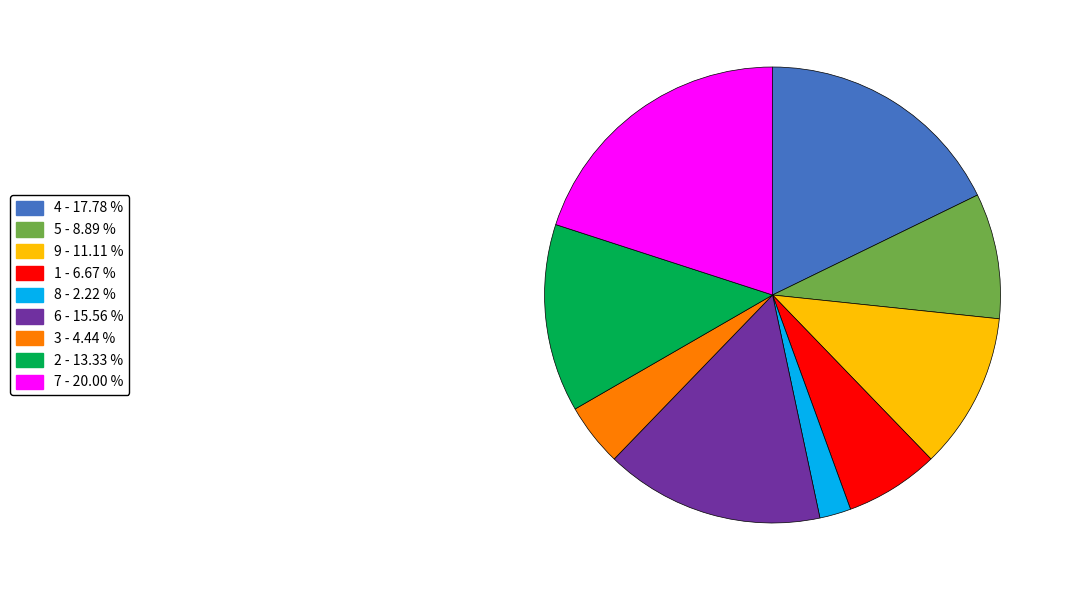

Is there a majority slice in this chart?

No